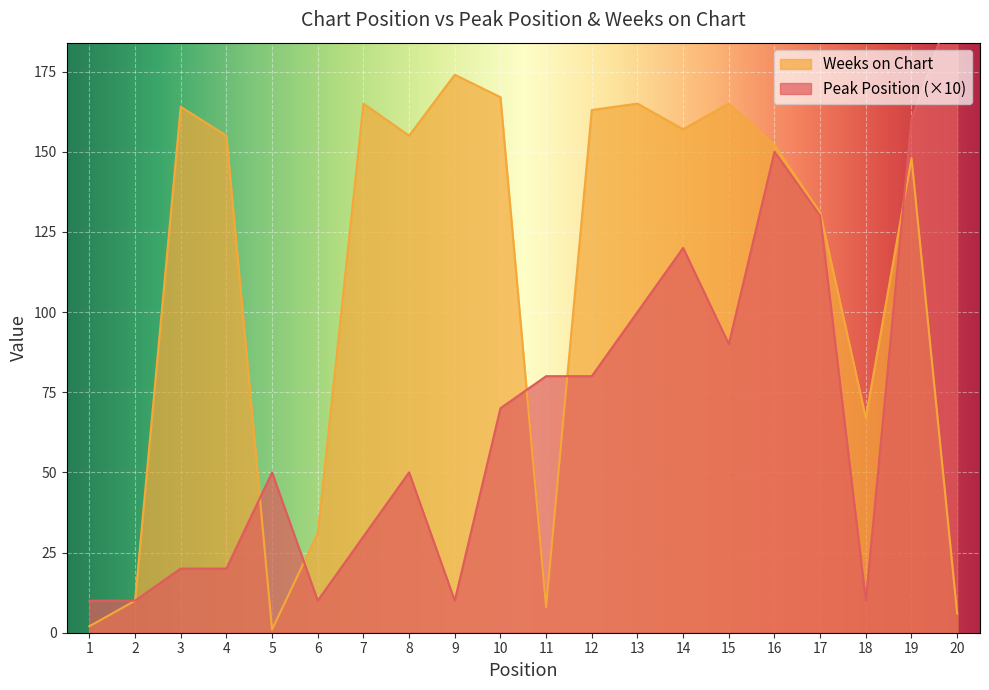

What are all the series names shown in the legend?

Peak Position, Weeks on Chart